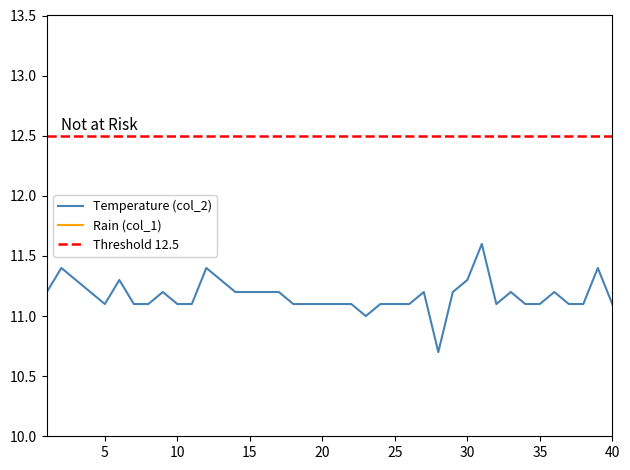

The Temperature (col_2) series shows 11.1 at 20. True or false?

True